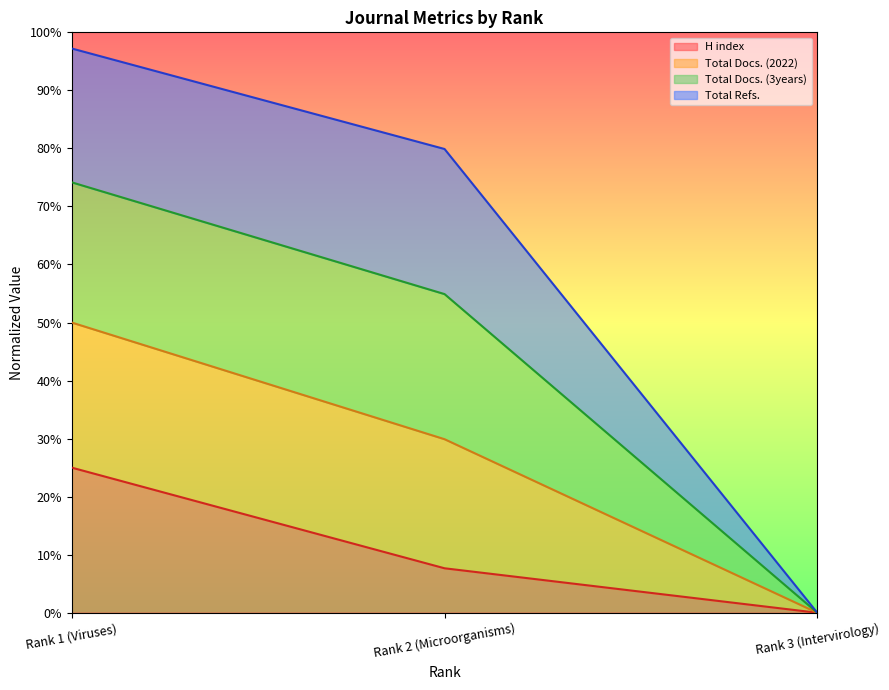

What is the value of the H index point at the 1st from the left?

0.2